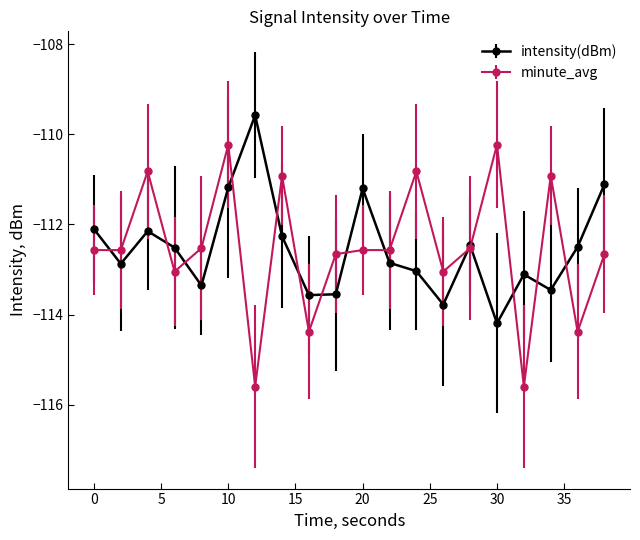

After their last crossing, which series has the higher values: intensity(dBm) or minute_avg?

intensity(dBm)